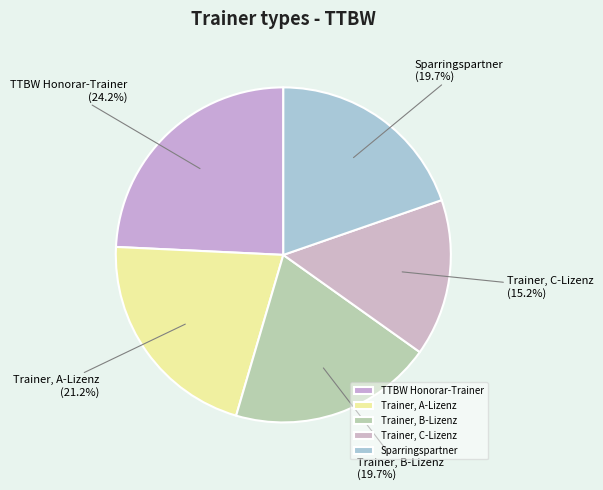

Is there a majority slice in this chart?

No